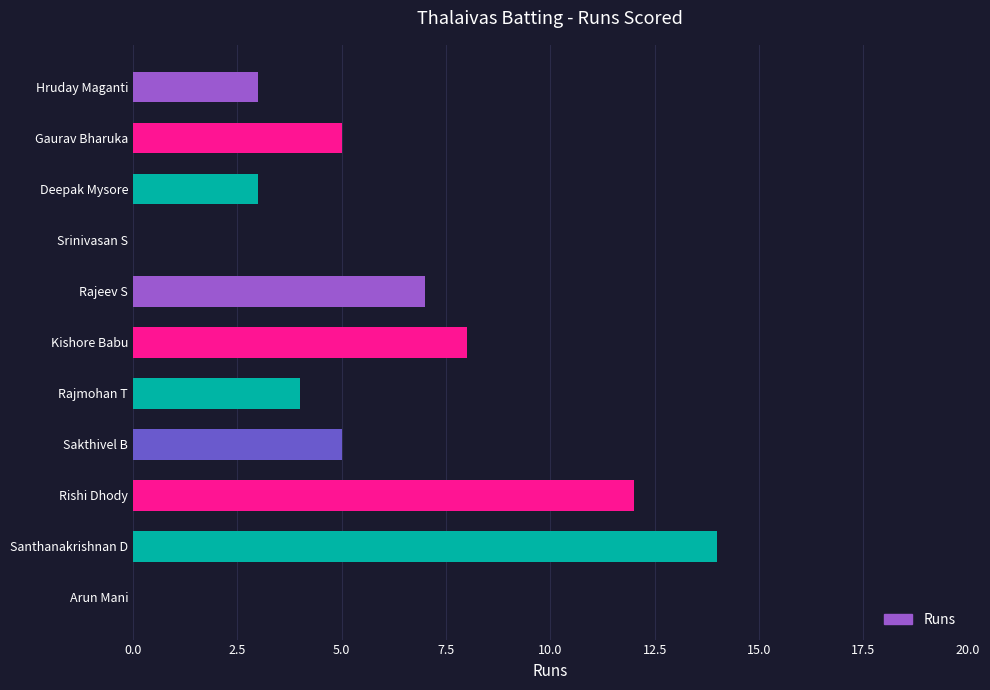

What is the sum of the values at Deepak Mysore and Rishi Dhody?

15